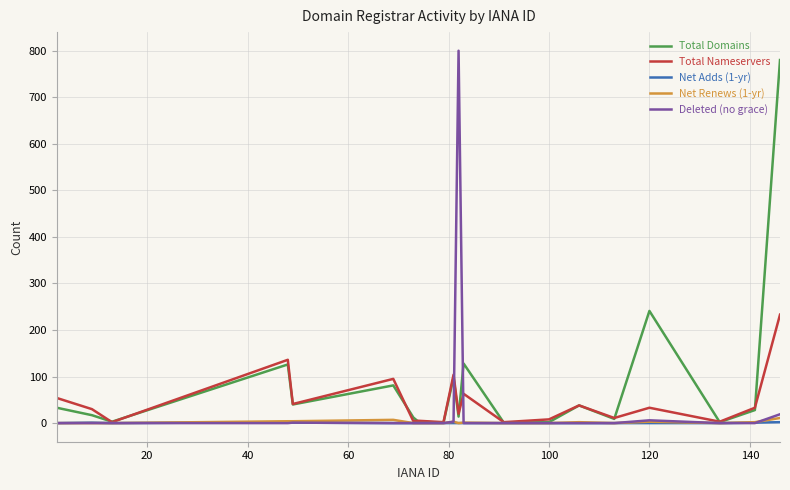

Does the chart have visible grid lines?

Yes